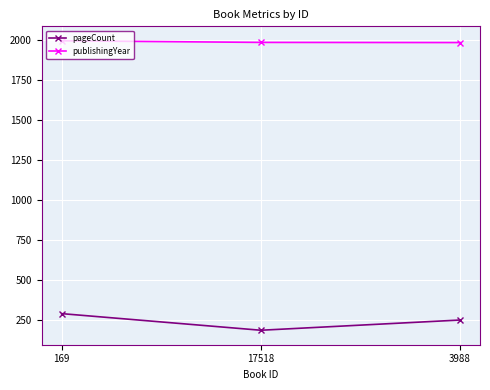

What is the difference between the maximum and minimum values in the publishingYear series?

11